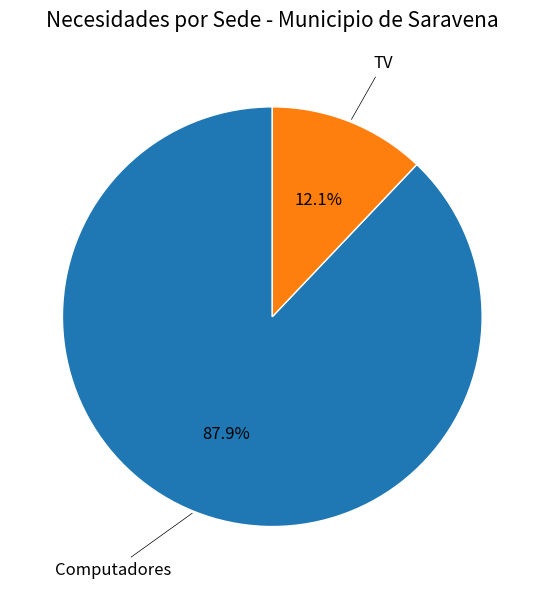

Does any single category account for the majority?

Yes